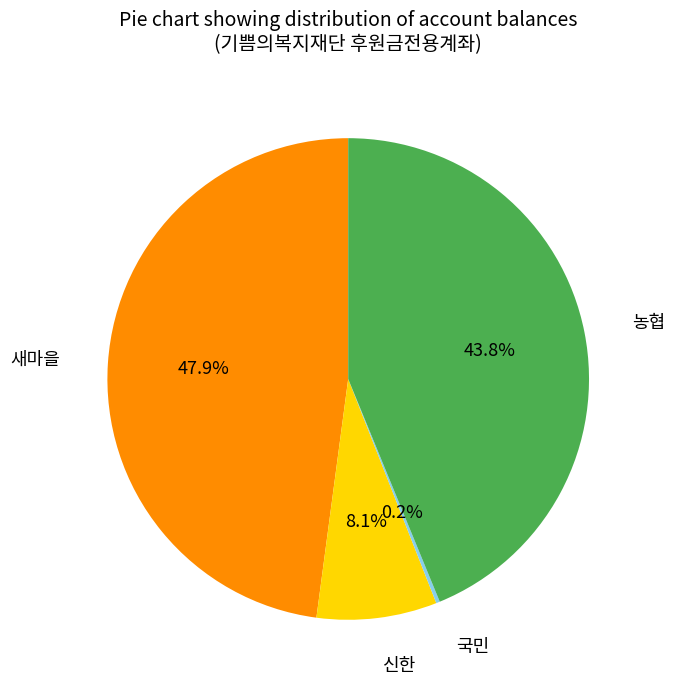

Does any single category account for the majority?

No